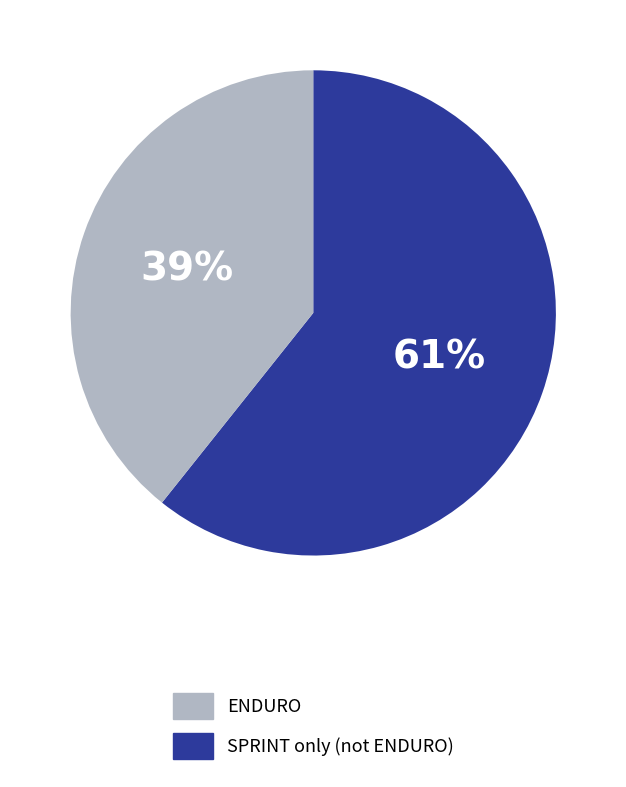

How many slices are in this pie chart?

2